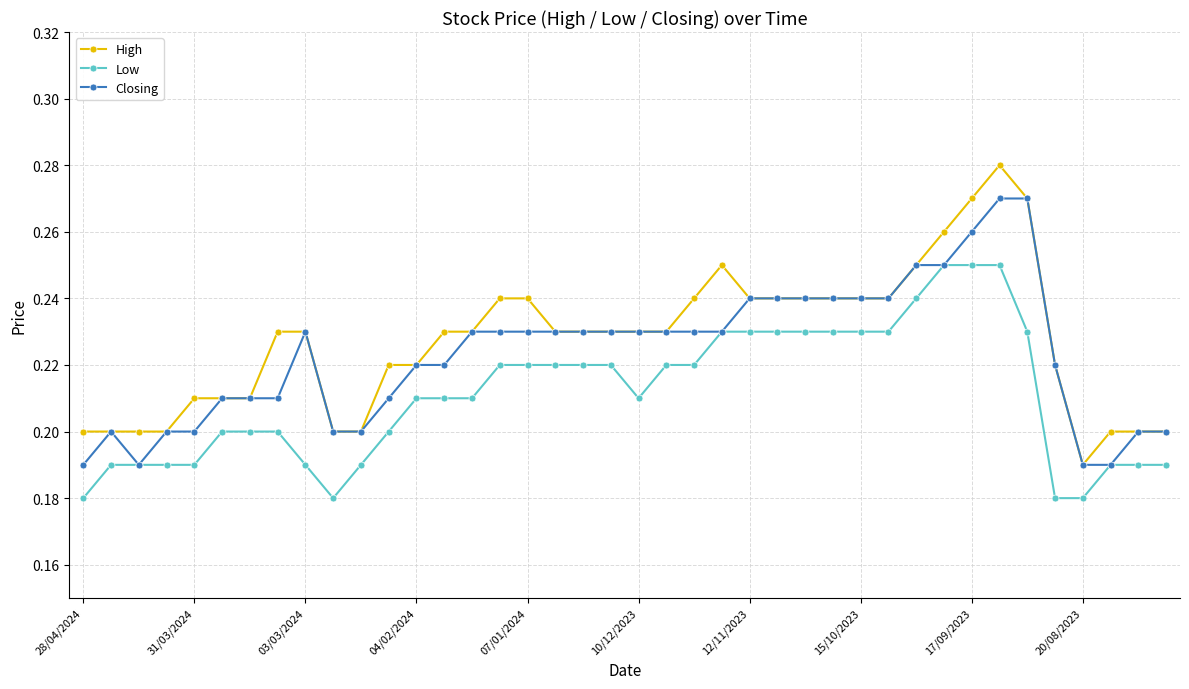

Which series has the largest range (max minus min)?

High